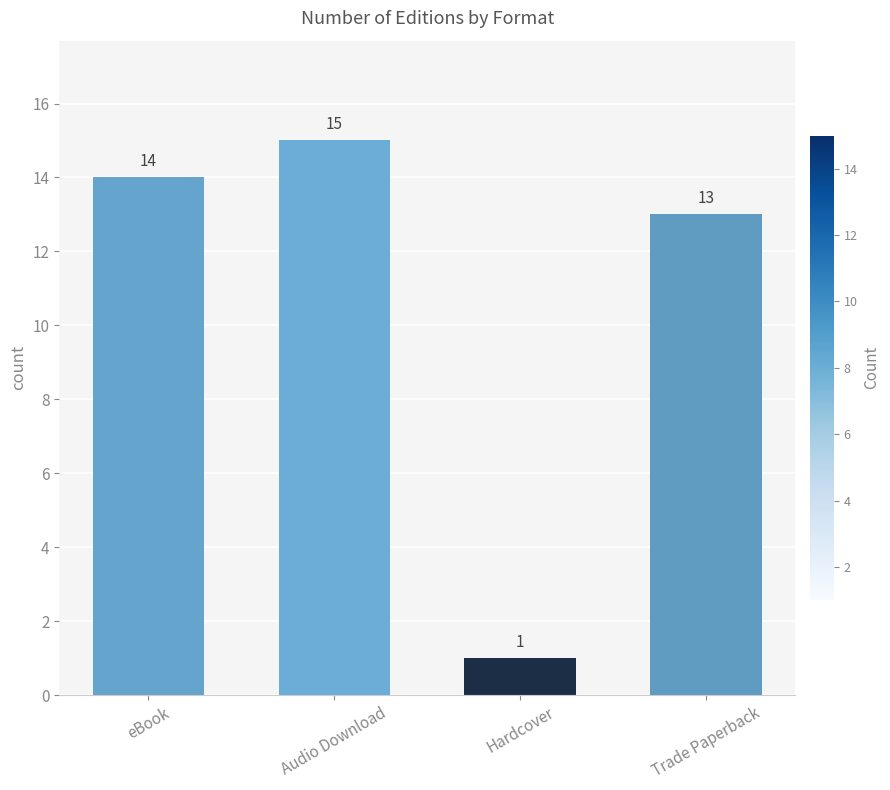

List the labels in order of value, largest first.

Audio Download, eBook, Trade Paperback, Hardcover